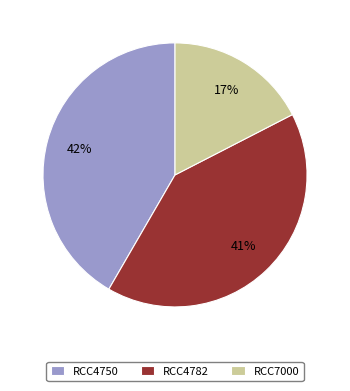

What is the largest slice in the pie chart?

RCC4750